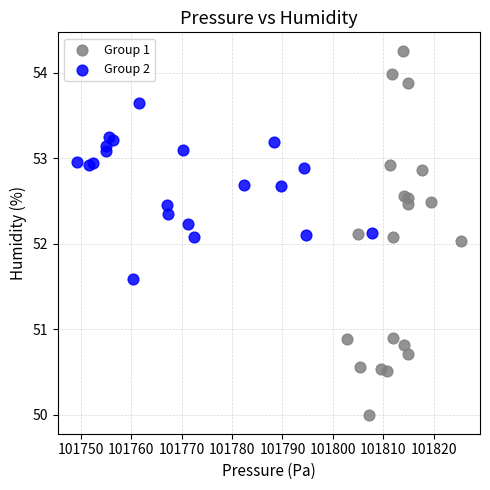

Which series reaches the maximum Y coordinate?

Group 1